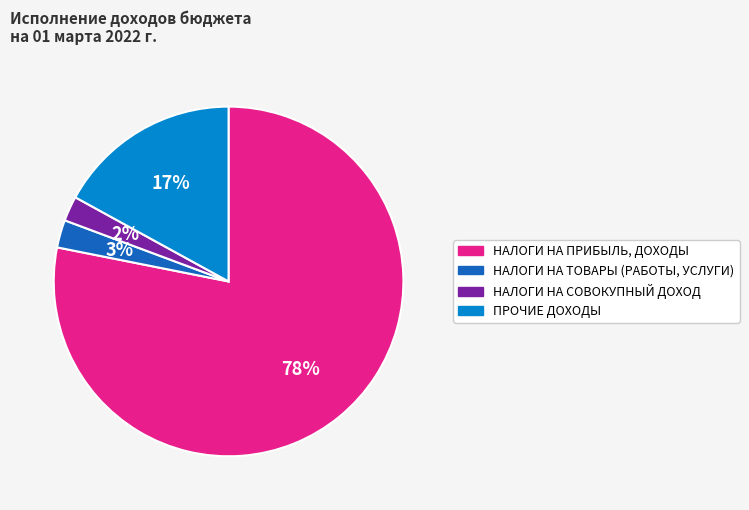

Which slice is the largest?

НАЛОГИ НА ПРИБЫЛЬ, ДОХОДЫ